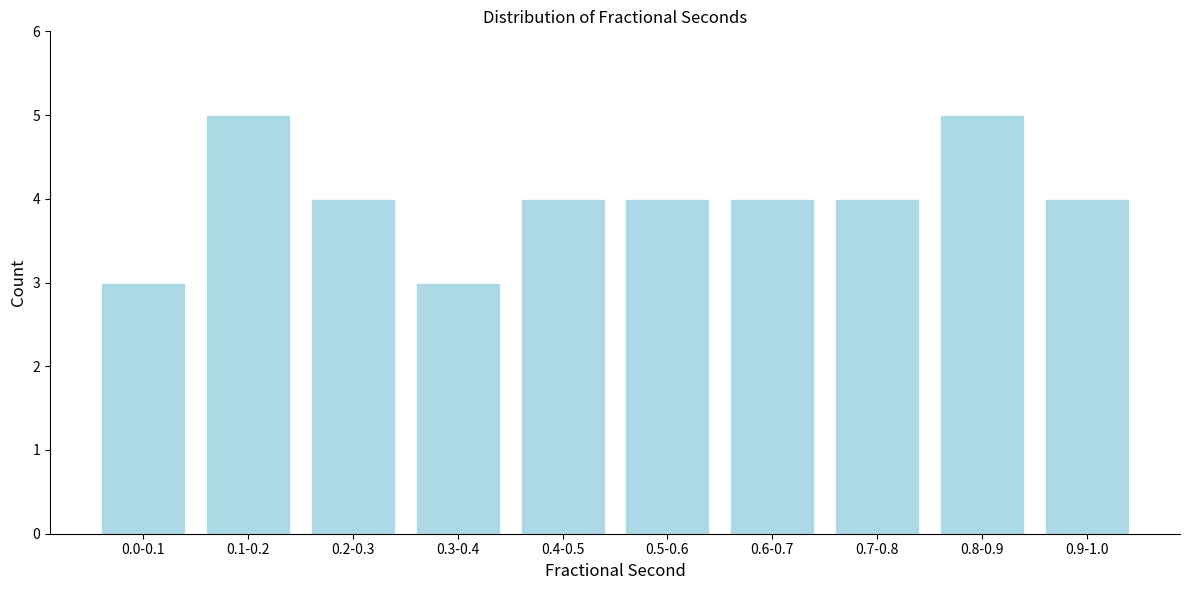

Reading left to right, transcribe all the data shown in this chart.

0.0-0.1=3	0.1-0.2=5	0.2-0.3=4	0.3-0.4=3	0.4-0.5=4	0.5-0.6=4	0.6-0.7=4	0.7-0.8=4	0.8-0.9=5	0.9-1.0=4